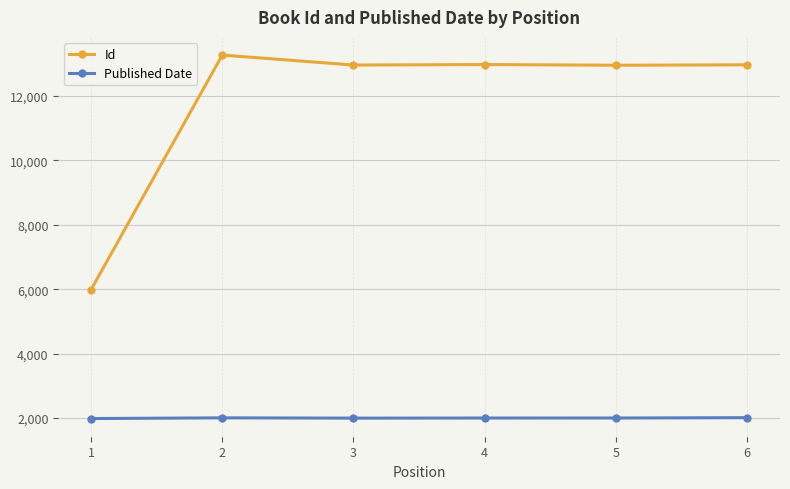

What is the value of the Id point at the 4th from the left?

12976